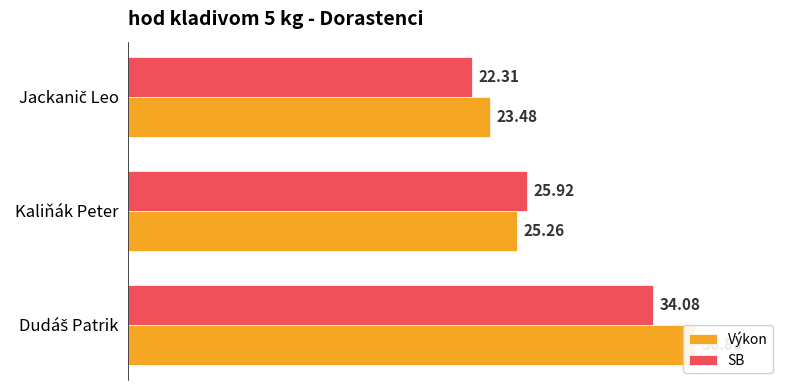

Is the value of SB at 10 greater than the value of Výkon at 0?

No